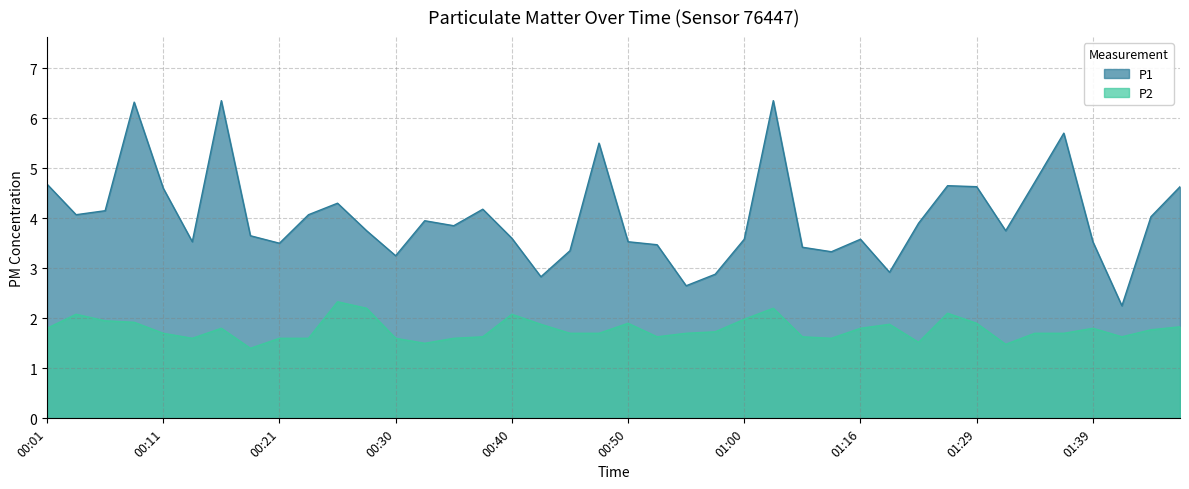

At which label is P2 closest to 1?

00:18